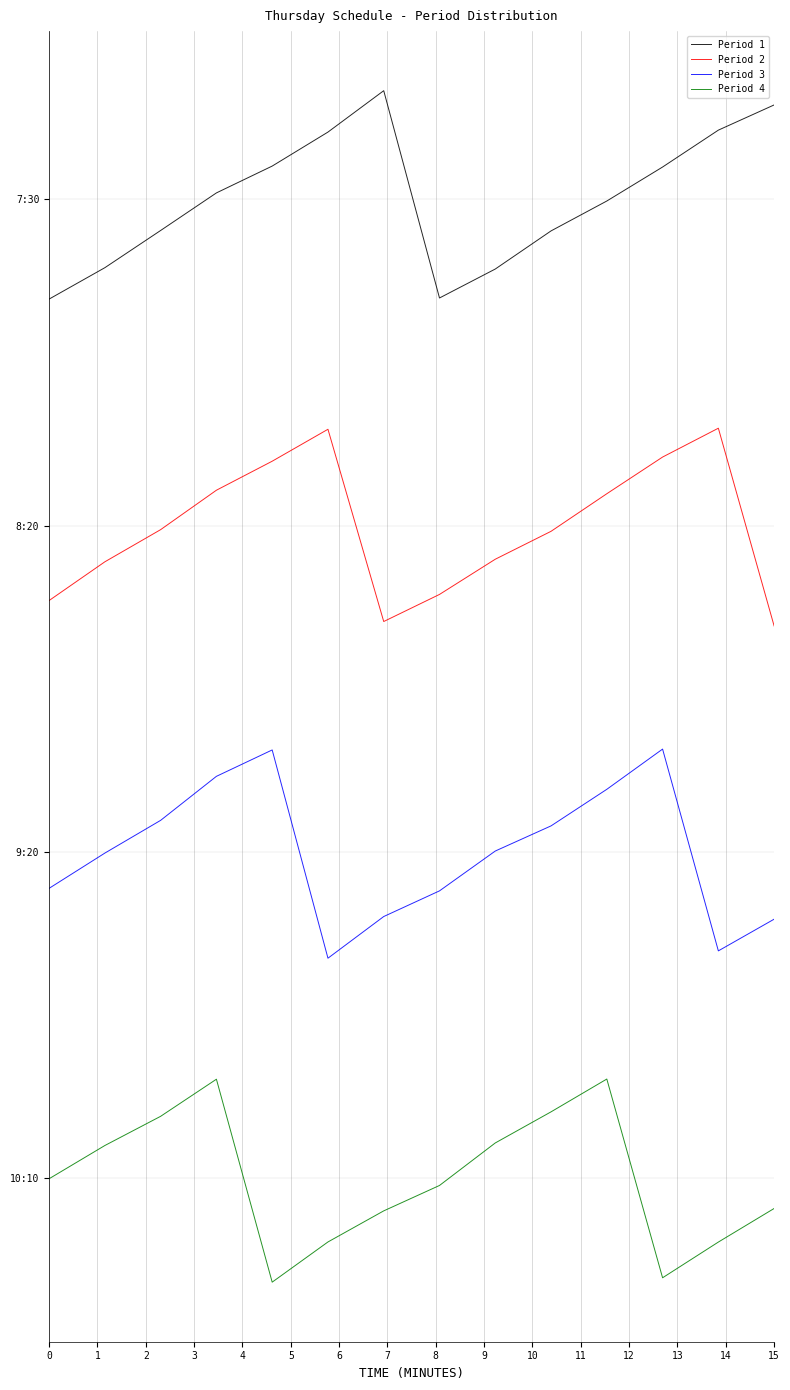

At which category does Period 1 reach its first local valley?

7